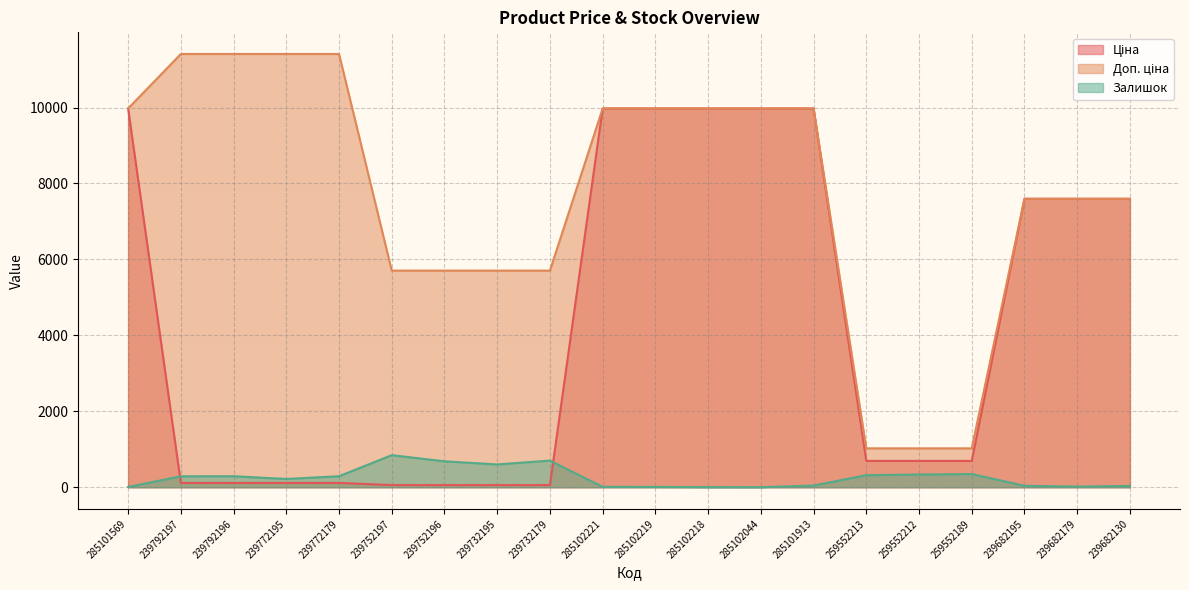

How many lines are shown in the chart?

3